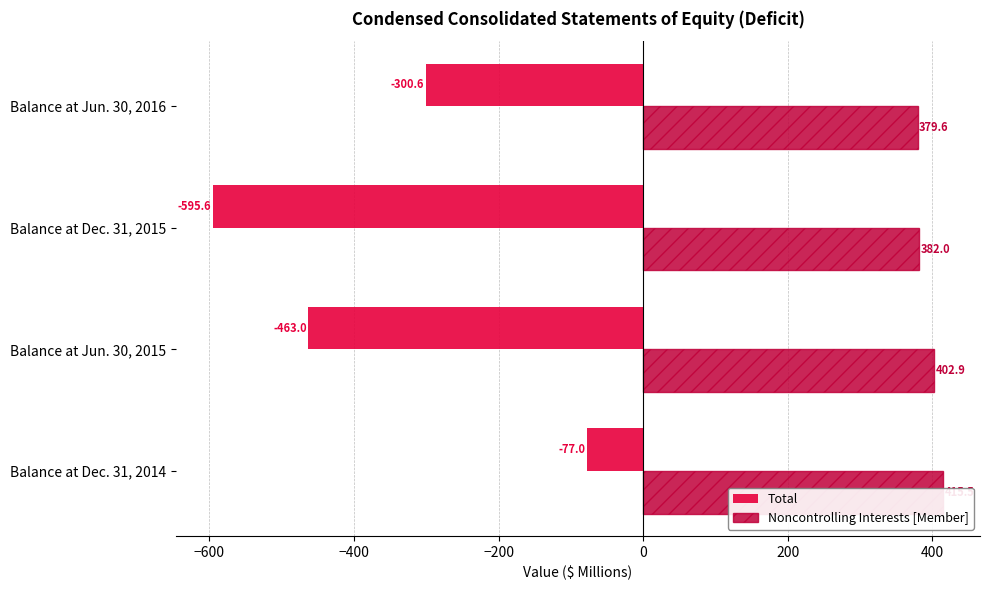

Rank the series by their average value, from highest to lowest.

Noncontrolling Interests [Member], Total